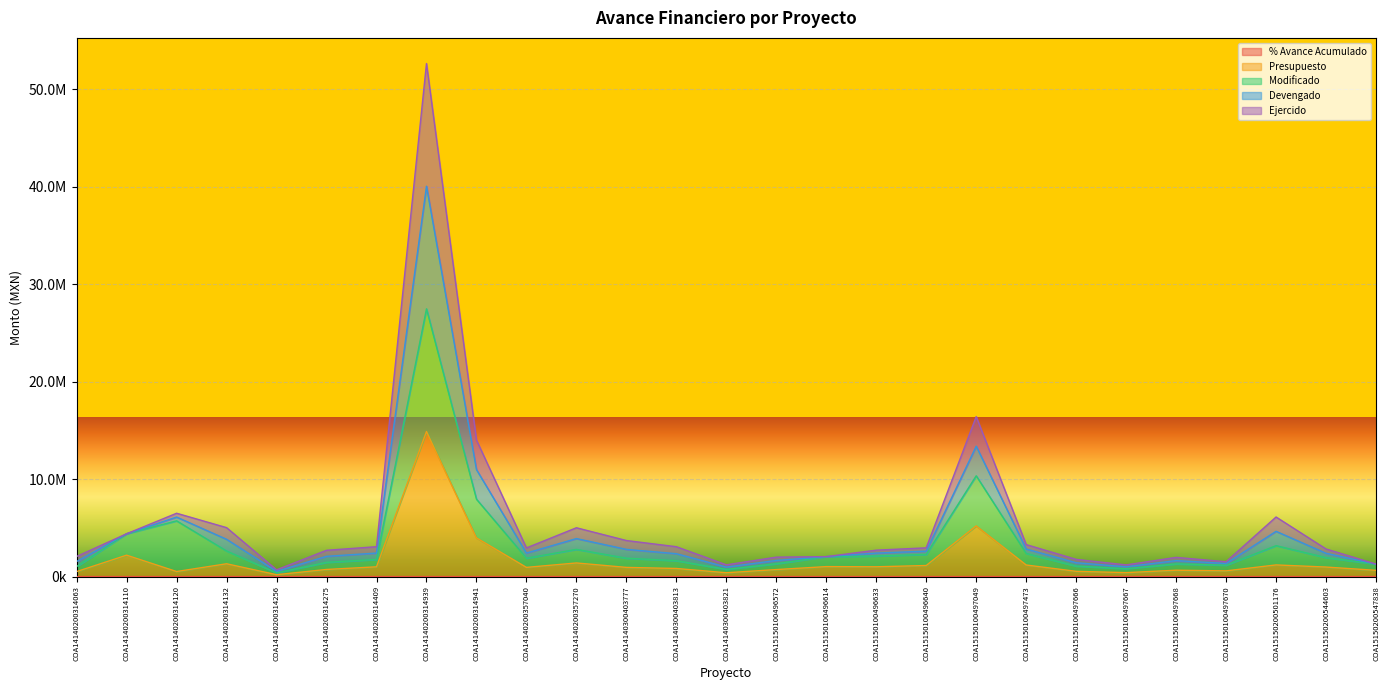

True or false: Devengado and Ejercido cross at least once.

False